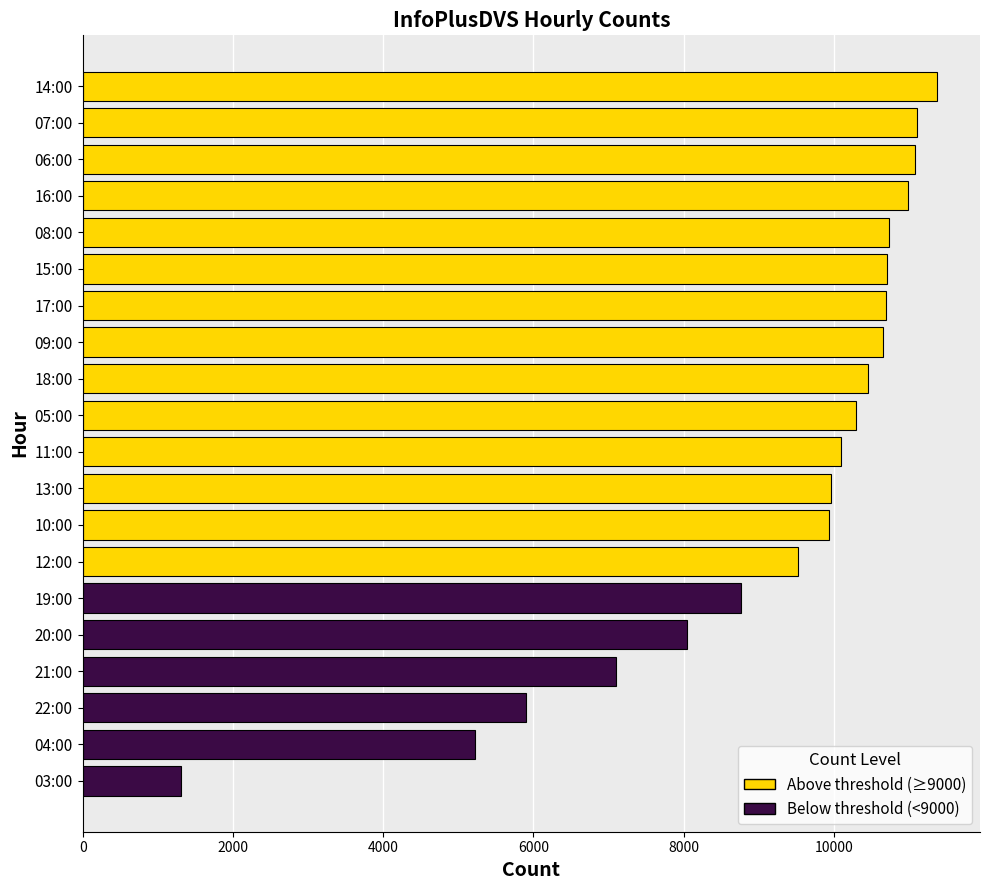

Approximately how many times larger is the value at 22:00 compared to 16:00?

0.5